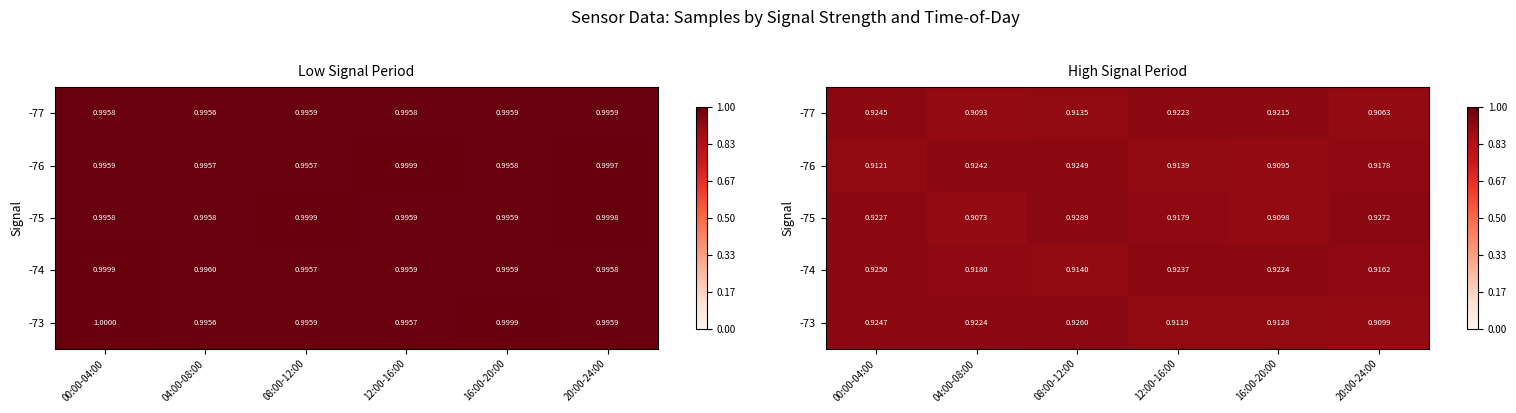

Which label corresponds to the smallest value in the chart?

20:00-24:00